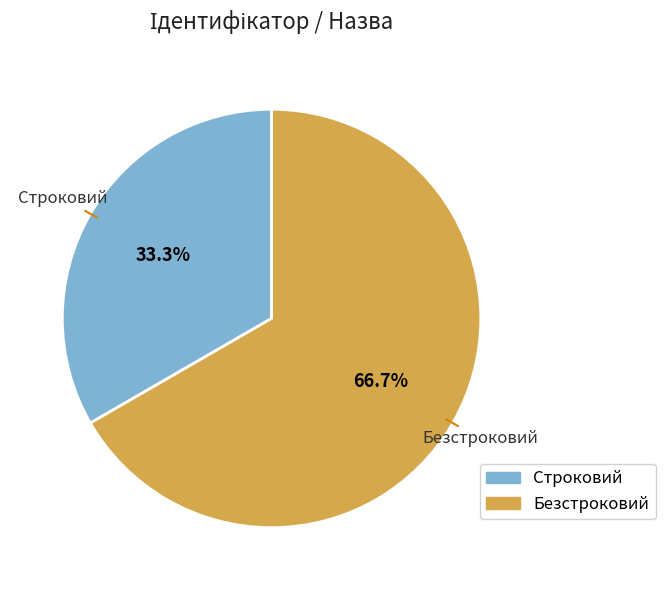

What is the ratio of the value at Безстроковий to the value at Строковий?

2.0